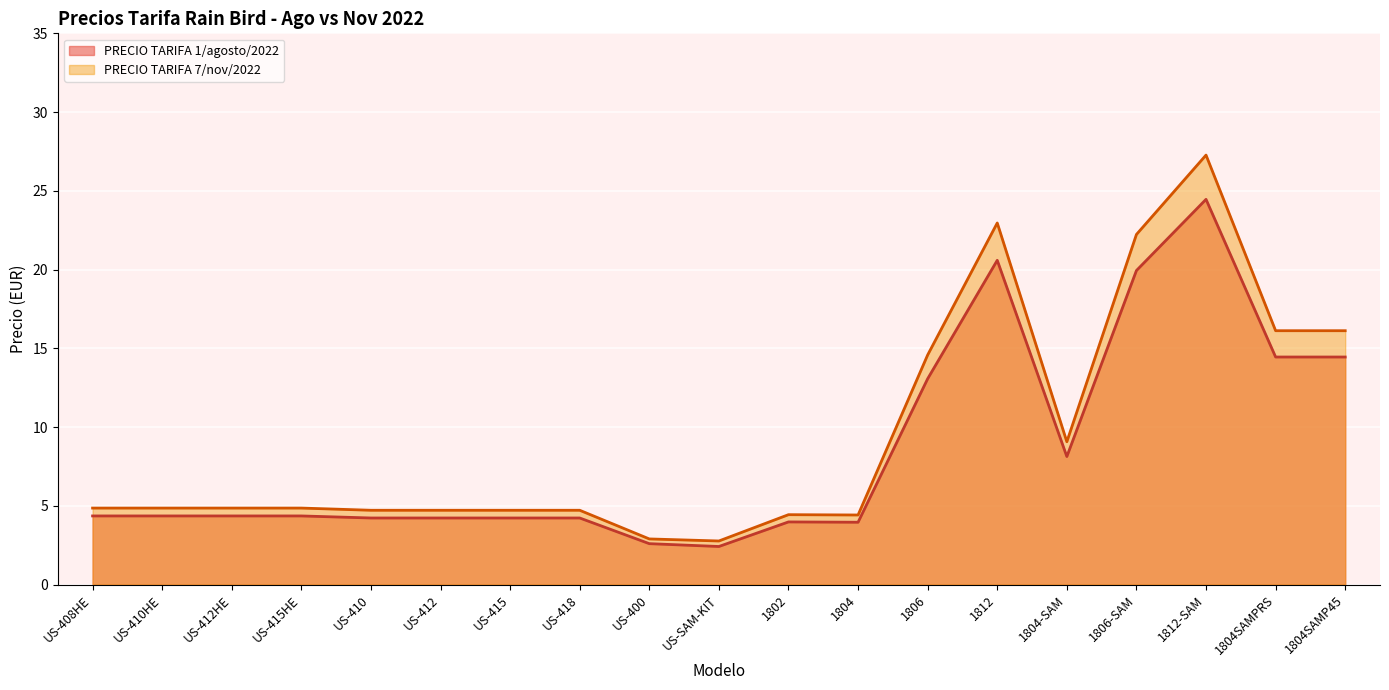

Reading right to left, what are all the values shown in this chart?

PRECIO TARIFA 1/agosto/2022: 1804SAMP45=14.4	1804SAMPRS=14.4	1812-SAM=24.5	1806-SAM=19.9	1804-SAM=8.1	1812=20.6	1806=13.1	1804=4.0	1802=4.0	US-SAM-KIT=2.4	US-400=2.6	US-418=4.2	US-415=4.2	US-412=4.2	US-410=4.2	US-415HE=4.4	US-412HE=4.4	US-410HE=4.4	US-408HE=4.4
PRECIO TARIFA 7/nov/2022: 1804SAMP45=16.1	1804SAMPRS=16.1	1812-SAM=27.3	1806-SAM=22.2	1804-SAM=9.1	1812=23.0	1806=14.6	1804=4.4	1802=4.4	US-SAM-KIT=2.8	US-400=2.9	US-418=4.7	US-415=4.7	US-412=4.7	US-410=4.7	US-415HE=4.9	US-412HE=4.9	US-410HE=4.9	US-408HE=4.9